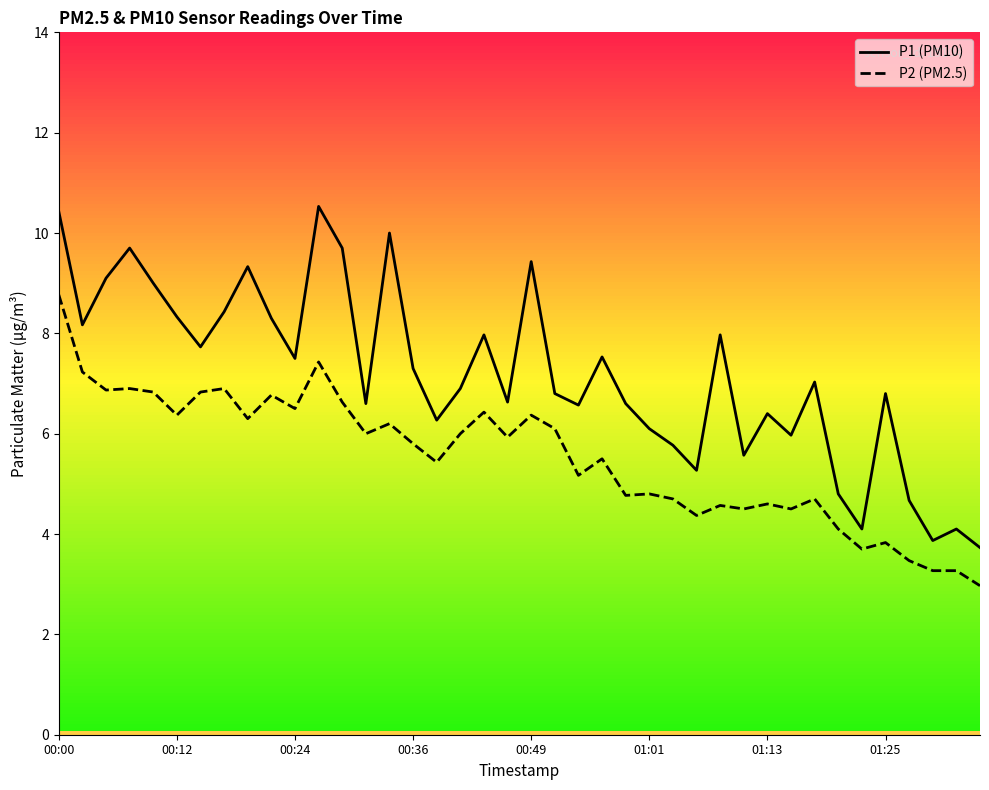

What is the smallest value displayed?

3.0